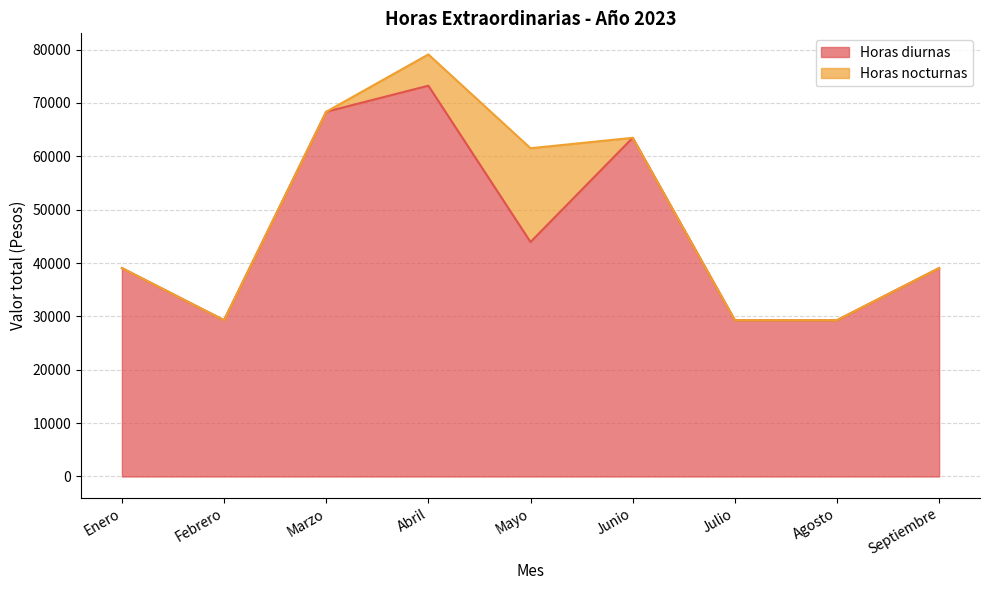

Approximately how many times larger is the value at Mayo compared to Febrero?

1.5